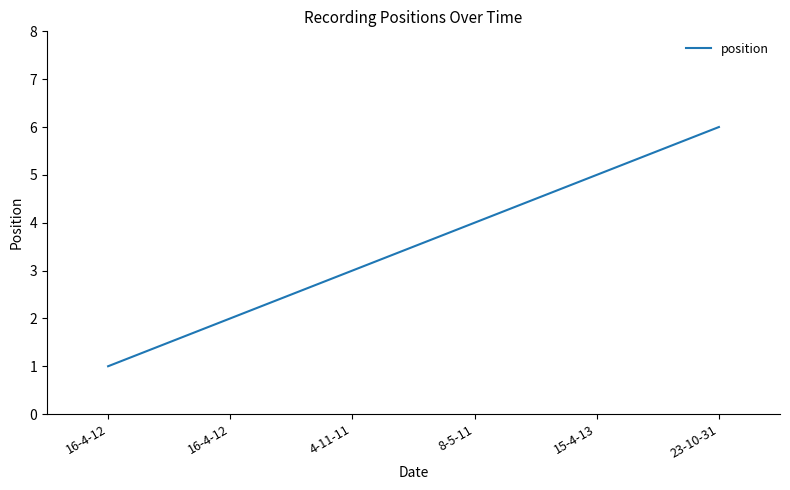

What is the difference between the maximum and second lowest values?

4